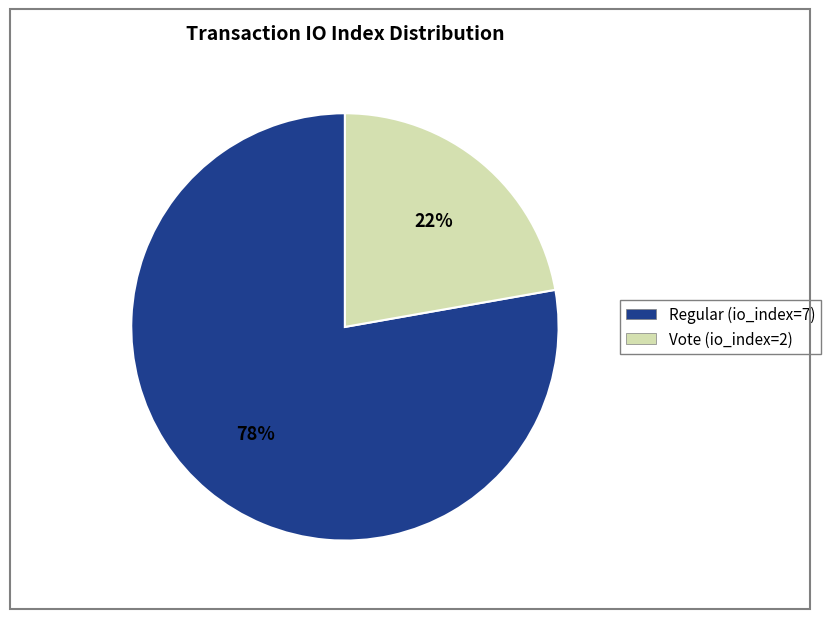

Is there any slice that represents more than half of the pie?

Yes